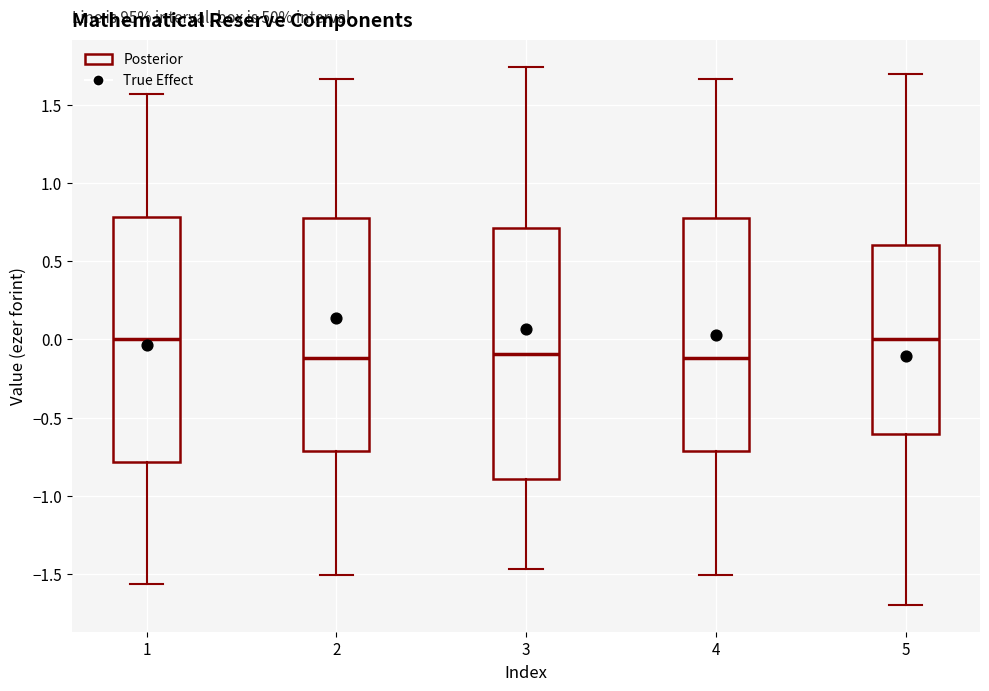

Where does the lower whisker of the box at x = 5 end on the y-axis? The values are not printed on the chart, so give them approximately, as read against the axis.

-1.70